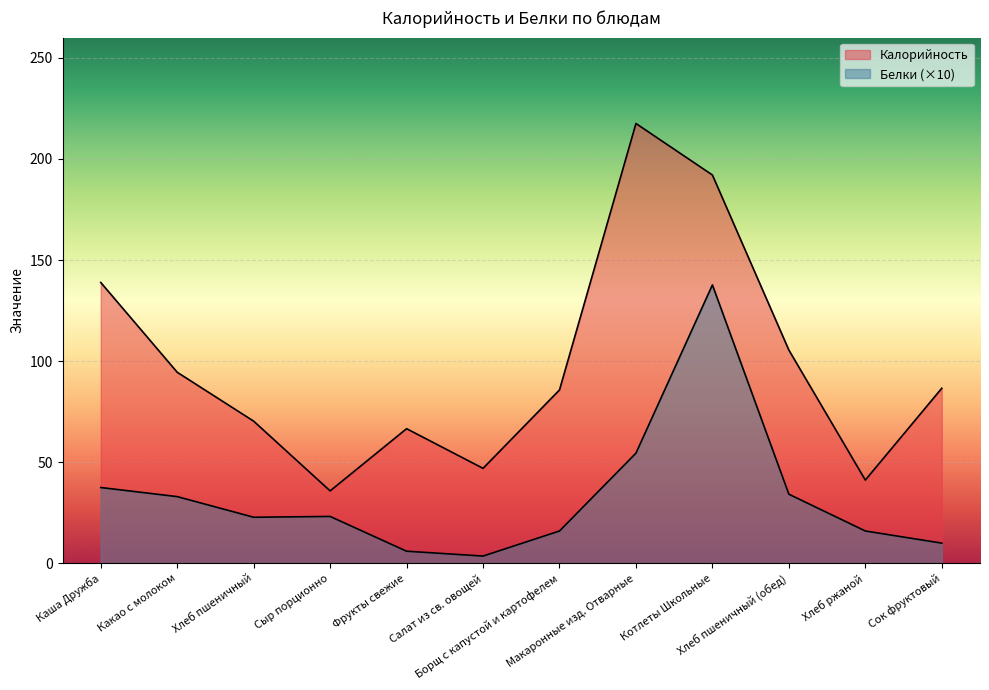

The Калорийность series shows 35.8 at Сыр порционно. True or false?

True